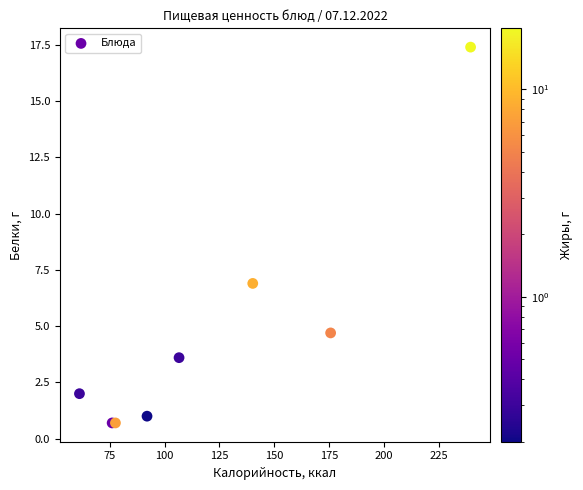

What Y value in the scatter plot is closest to 9?

6.9